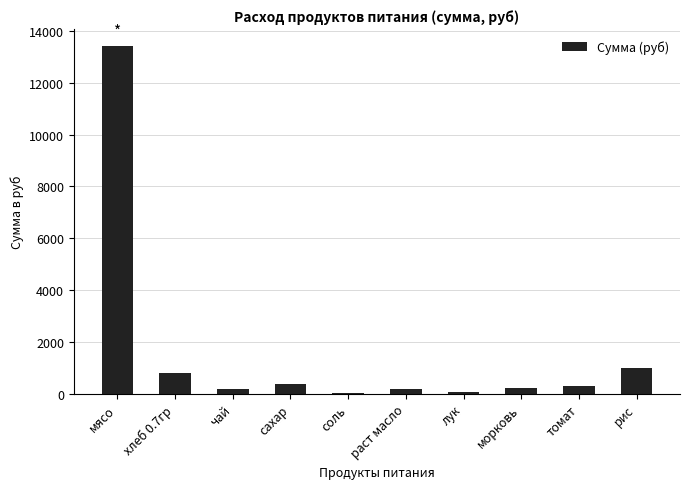

What is the ratio of the value at хлеб 0.7гр to the value at томат?

2.8